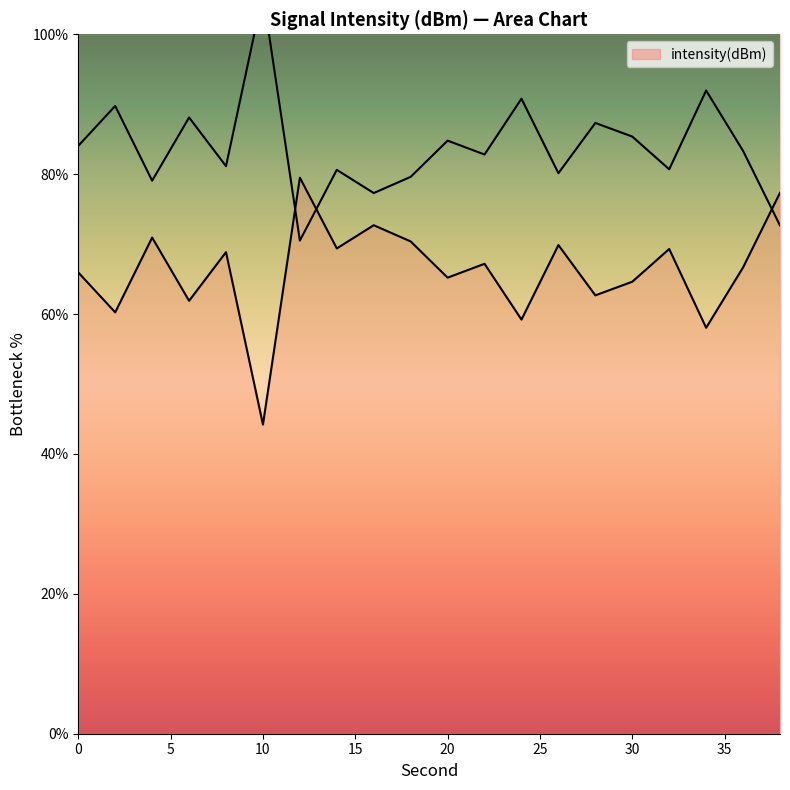

What is the maximum value shown in the chart?

79.5